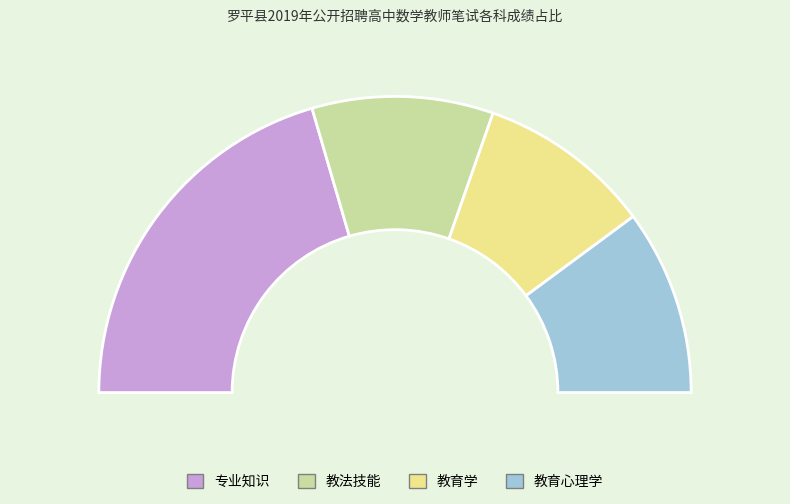

Does 教育心理学 represent more than half of the total?

No